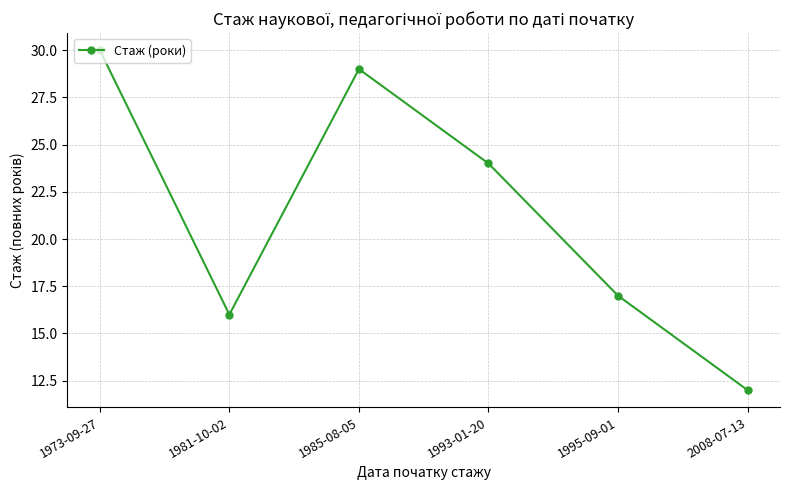

Where does the data first go above 24?

1973-09-27